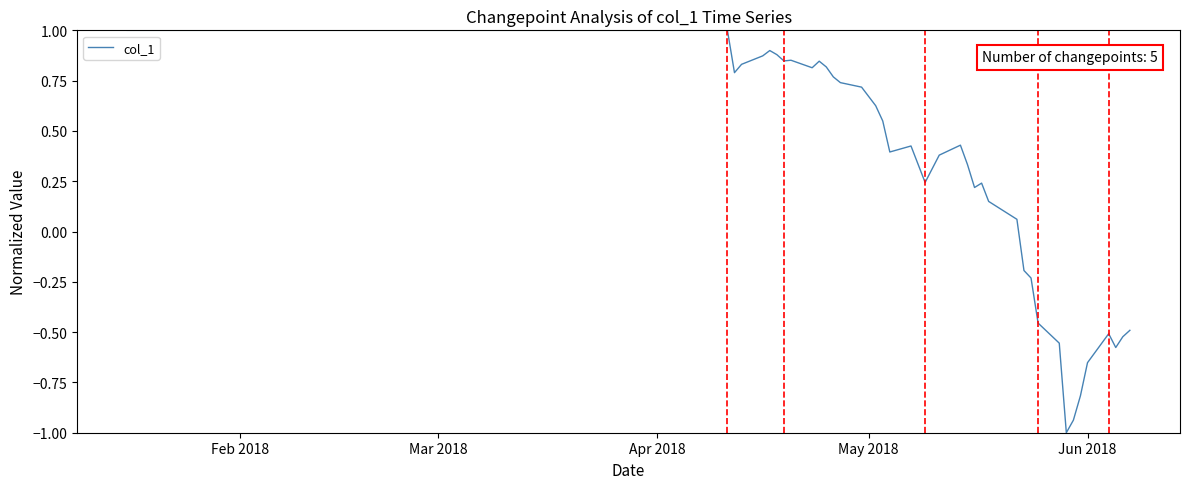

What is the smallest value displayed?

-1.0